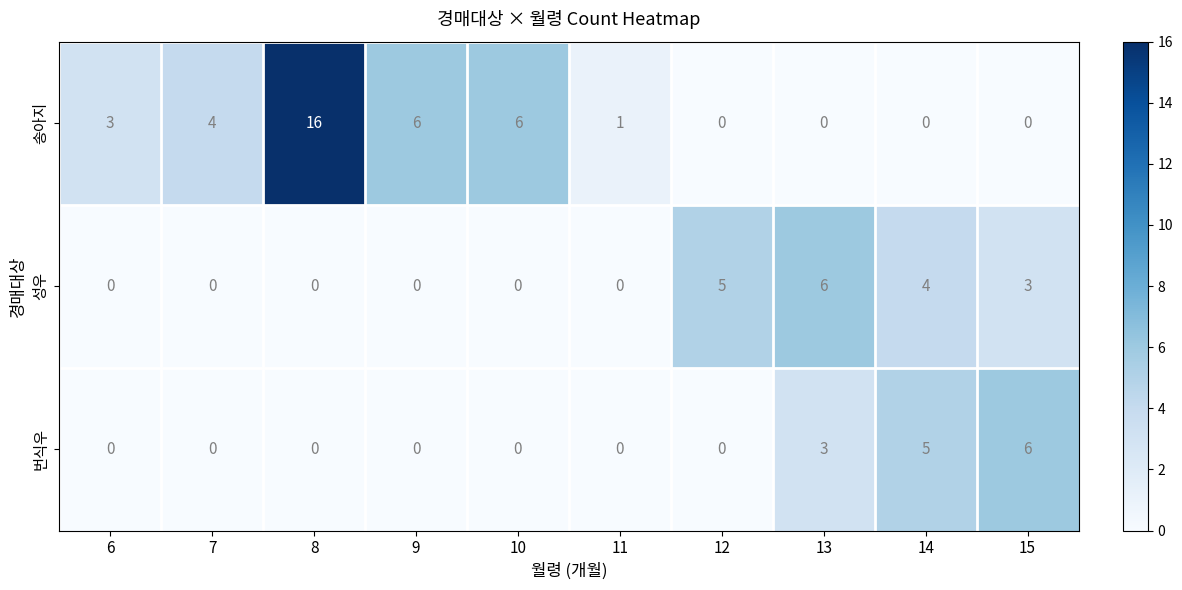

Reading right to left, list all the values displayed in this chart.

송아지: 0	0	0	0	1	6	6	16	4	3
성우: 3	4	6	5	0	0	0	0	0	0
번식우: 6	5	3	0	0	0	0	0	0	0